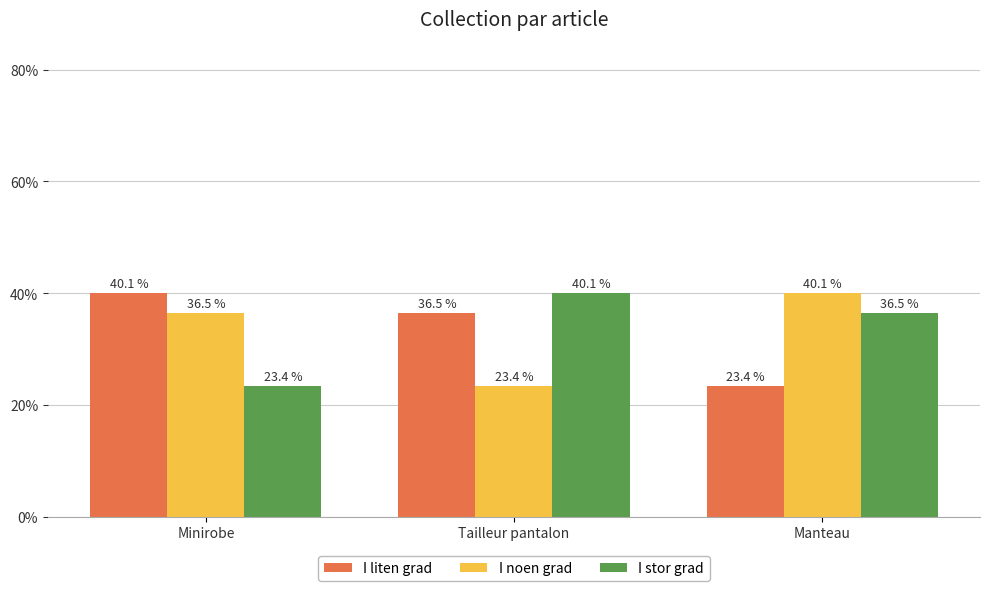

True or false: I liten grad has a value of 36.5 at Tailleur pantalon.

True